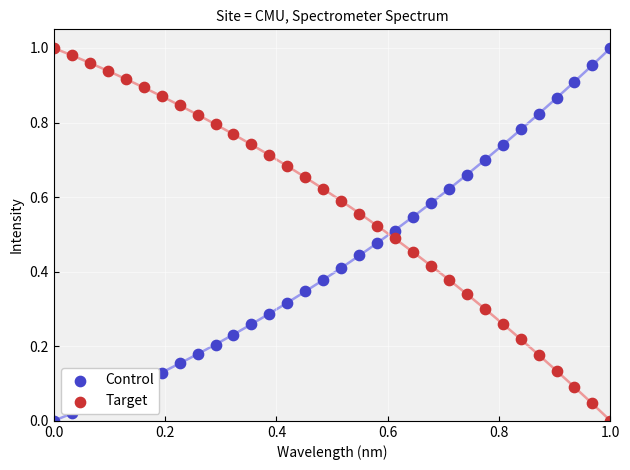

Is the value of Target at 0.2 greater than the value of Control at 0.4?

Yes